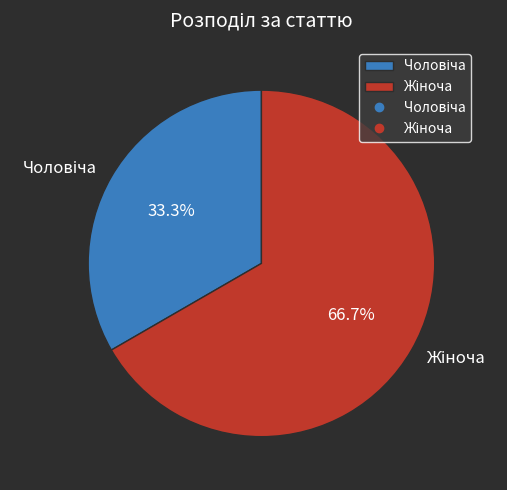

Count the number of slices in the pie.

2